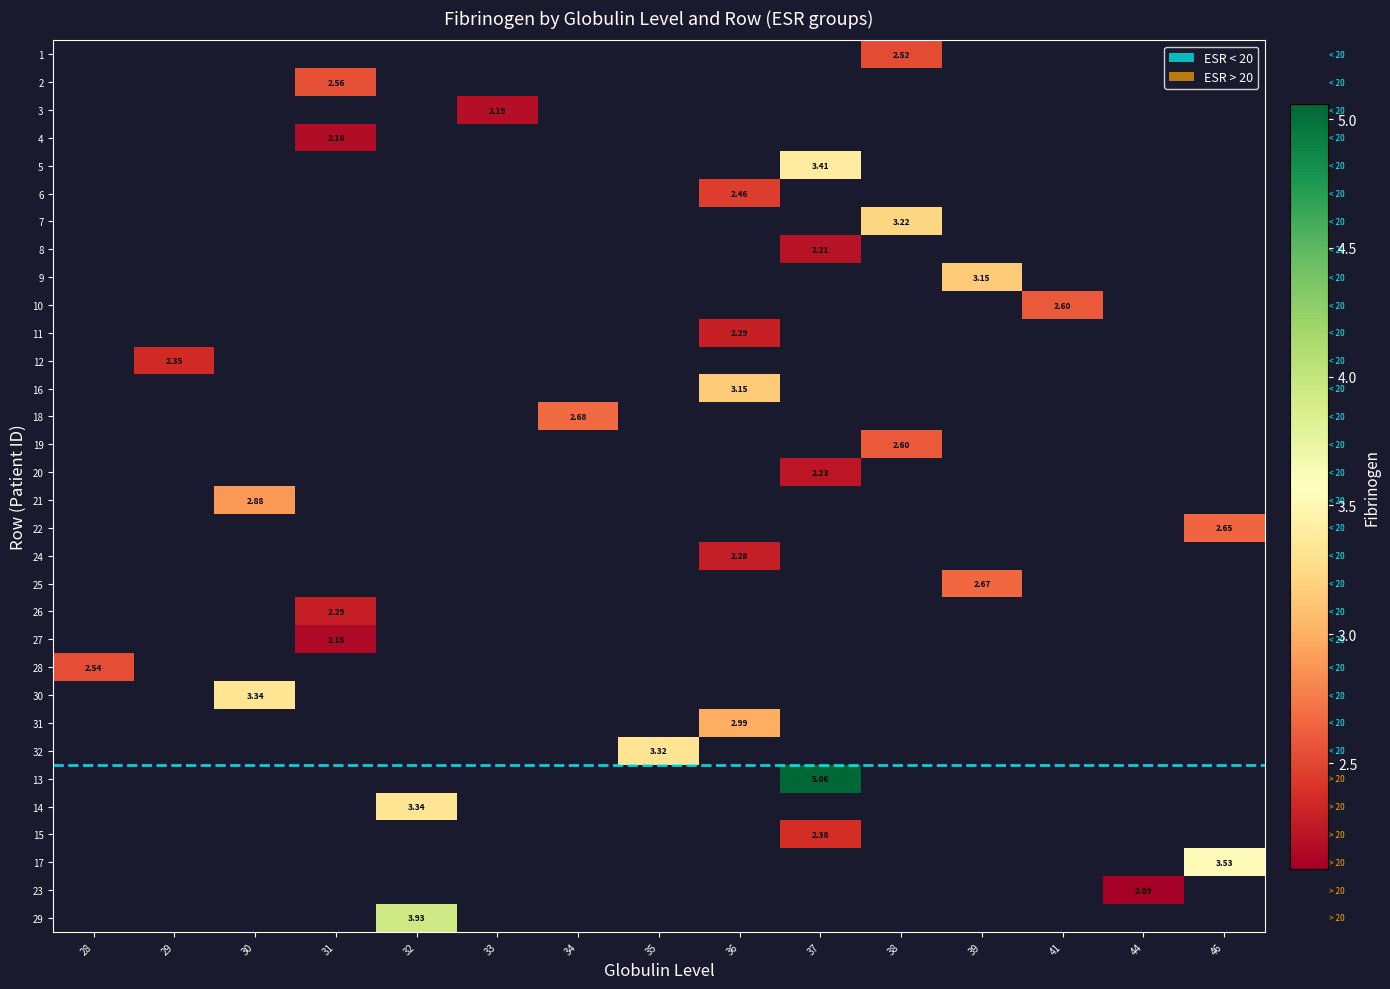

Which has a higher value, 28 or 29?

29